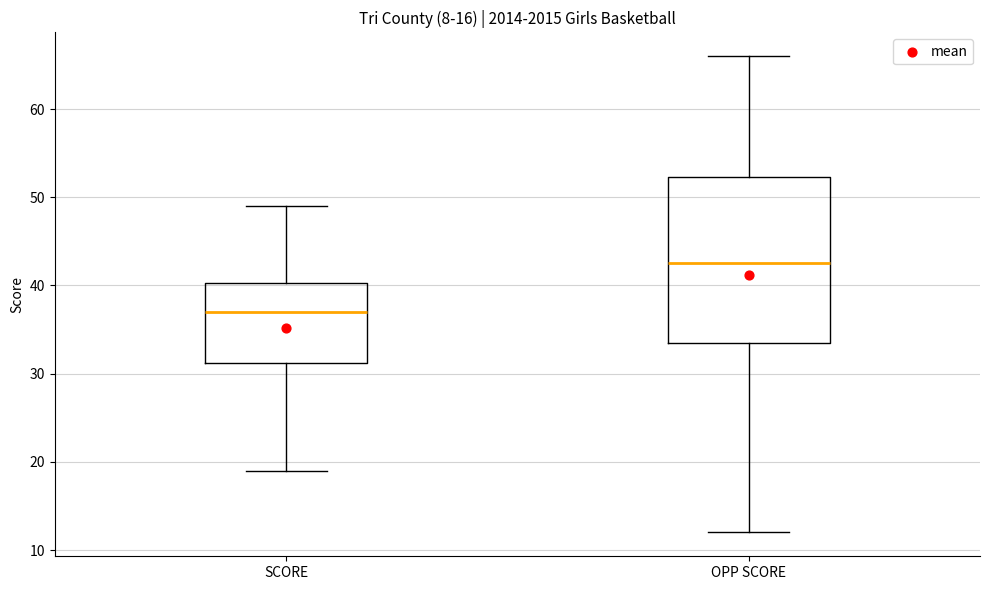

Where is the lower edge of the box for SCORE on the y-axis? The values are not printed on the chart, so give them approximately, as read against the axis.

31